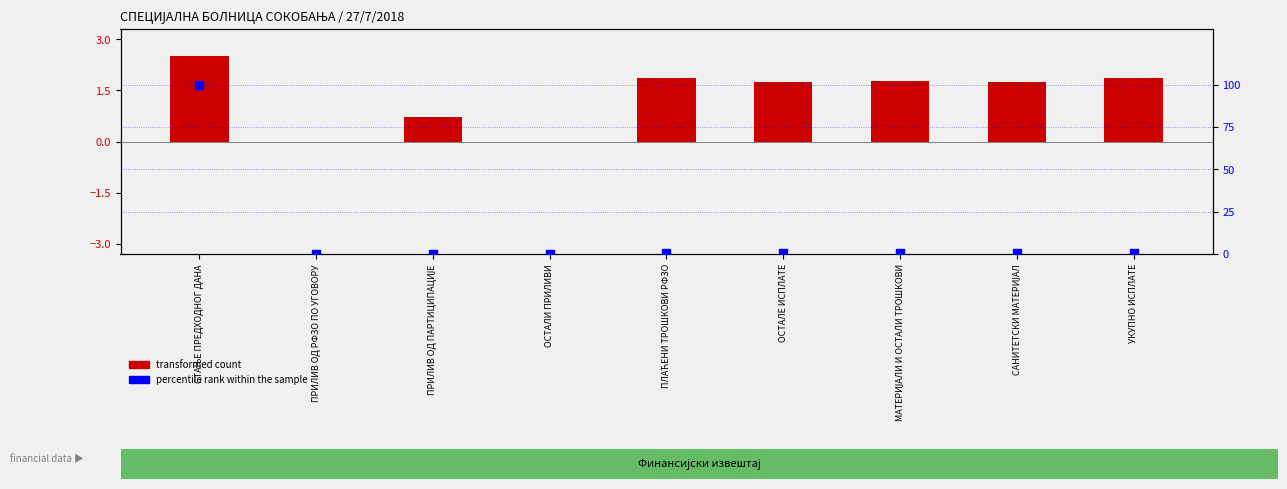

At how many categories does at least one series exceed 93?

1